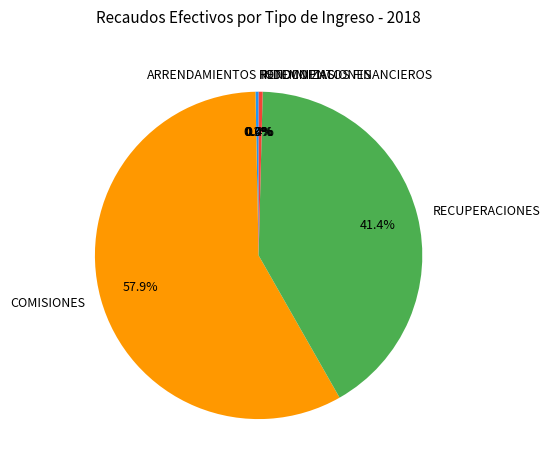

To the nearest percent, what percentage of the pie is COMISIONES?

58%